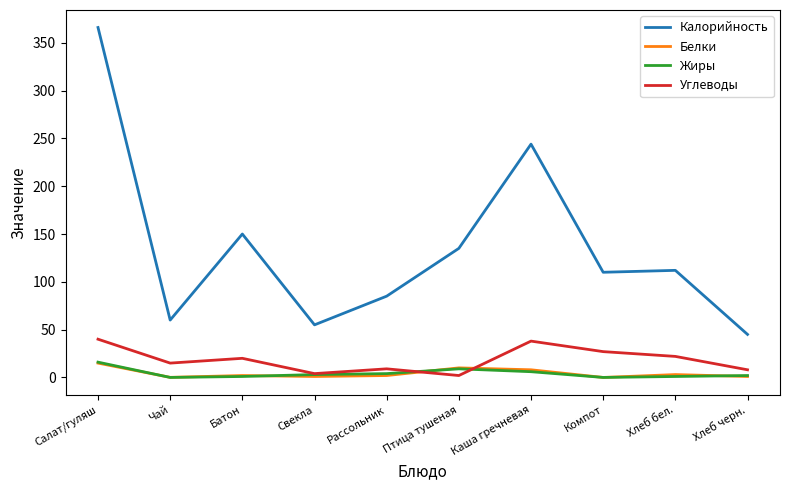

The Калорийность series shows 93.2 at Свекла. True or false?

False